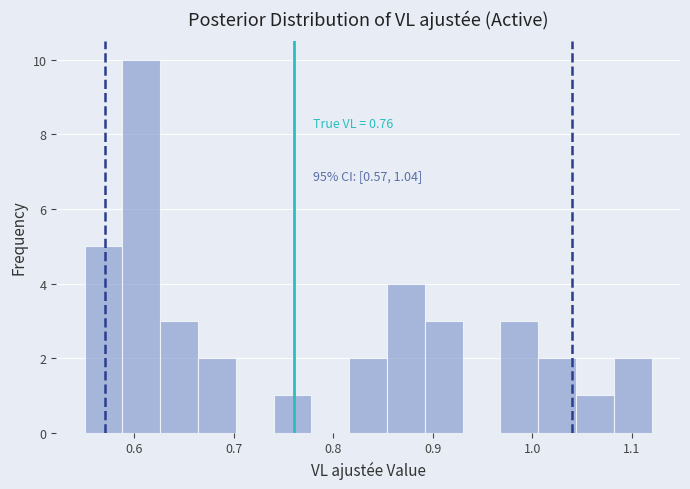

Around what value on the x-axis is the tallest bar? Give the approximate position of its centre, as read against the axis.

0.61